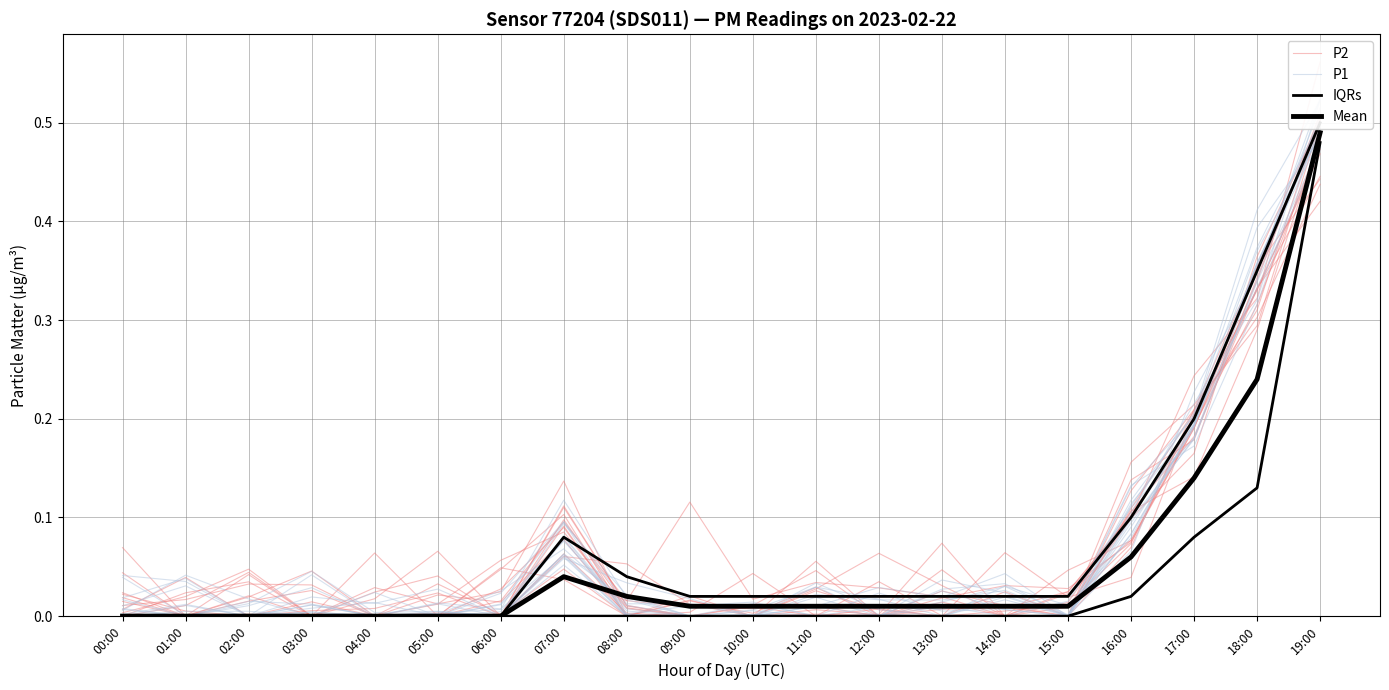

Is this an area chart (filled region under the line)?

No